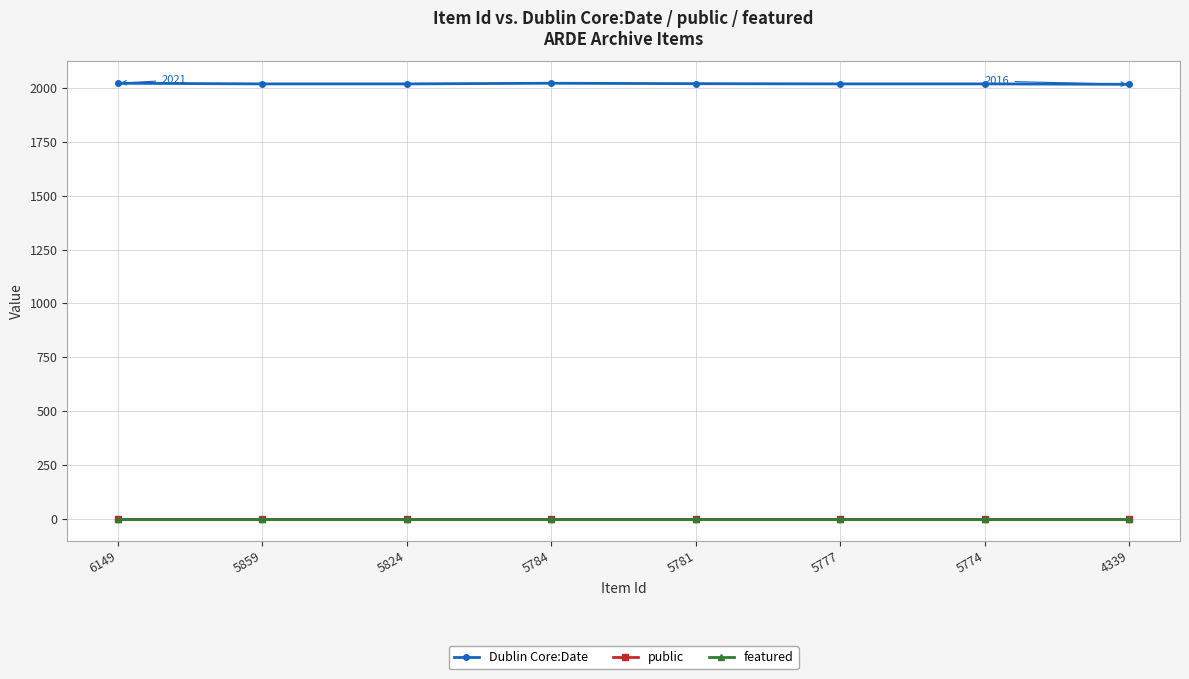

What are all the series names shown in the legend?

Dublin Core:Date, public, featured